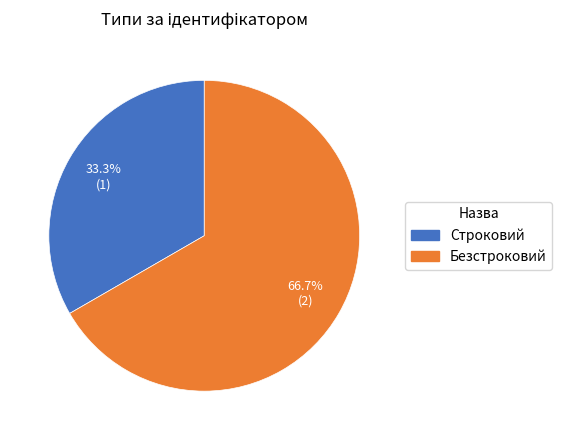

To the nearest percent, what is the combined percentage of Безстроковий and Строковий?

100%